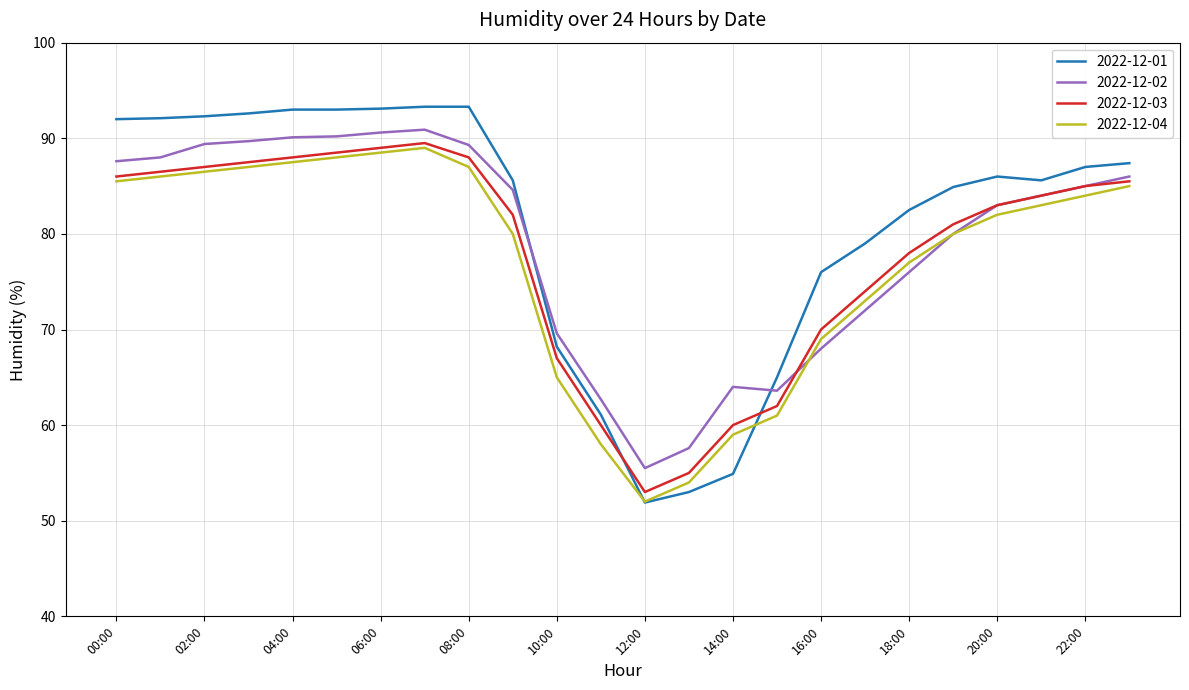

True or false: 2022-12-01 and 2022-12-02 intersect in this chart.

True